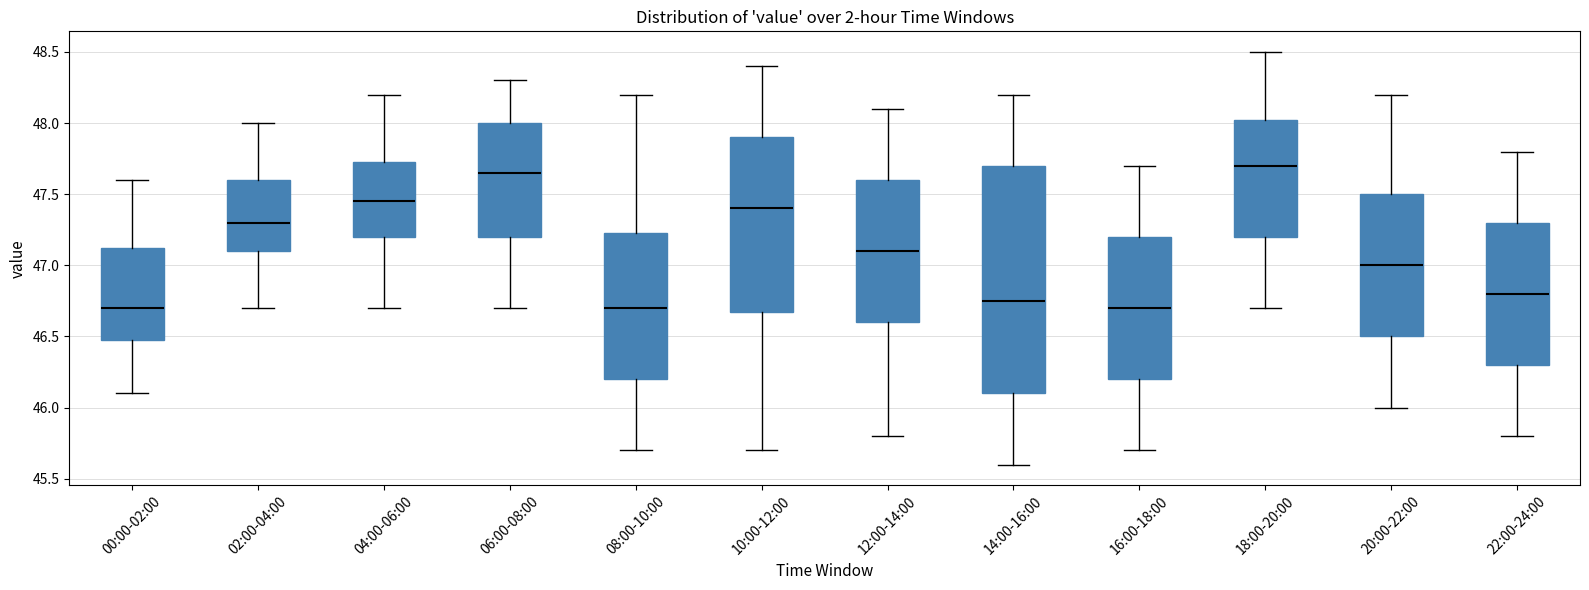

Reading left to right, transcribe this box plot: for each box, give where its median line is, the range the box spans, and where its two whiskers end, as read against the y-axis. The values are not printed on the chart, so give them approximately, as read against the axis.

00:00-02:00: median 46.70, box 46.50 to 47.15, whiskers 46.10 to 47.60
02:00-04:00: median 47.30, box 47.10 to 47.60, whiskers 46.70 to 48.00
04:00-06:00: median 47.45, box 47.20 to 47.75, whiskers 46.70 to 48.20
06:00-08:00: median 47.65, box 47.20 to 48.00, whiskers 46.70 to 48.30
08:00-10:00: median 46.70, box 46.20 to 47.25, whiskers 45.70 to 48.20
10:00-12:00: median 47.40, box 46.70 to 47.90, whiskers 45.70 to 48.40
12:00-14:00: median 47.10, box 46.60 to 47.60, whiskers 45.80 to 48.10
14:00-16:00: median 46.75, box 46.10 to 47.70, whiskers 45.60 to 48.20
16:00-18:00: median 46.70, box 46.20 to 47.20, whiskers 45.70 to 47.70
18:00-20:00: median 47.70, box 47.20 to 48.05, whiskers 46.70 to 48.50
20:00-22:00: median 47.00, box 46.50 to 47.50, whiskers 46.00 to 48.20
22:00-24:00: median 46.80, box 46.30 to 47.30, whiskers 45.80 to 47.80